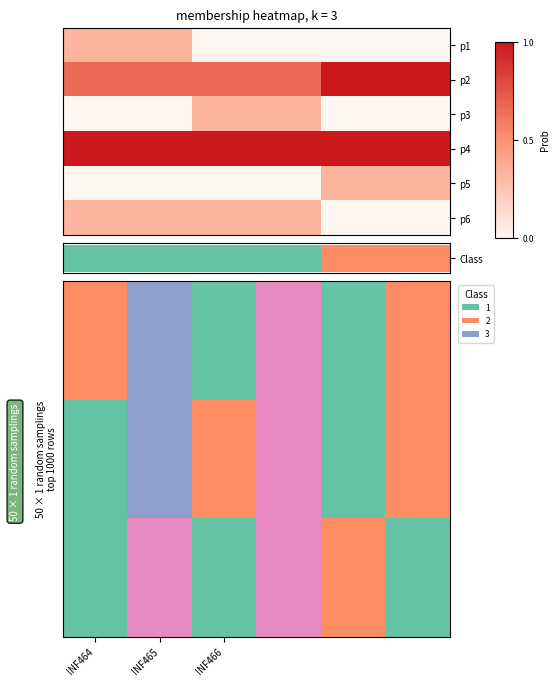

Between INF466 and INF464, which is larger?

INF464